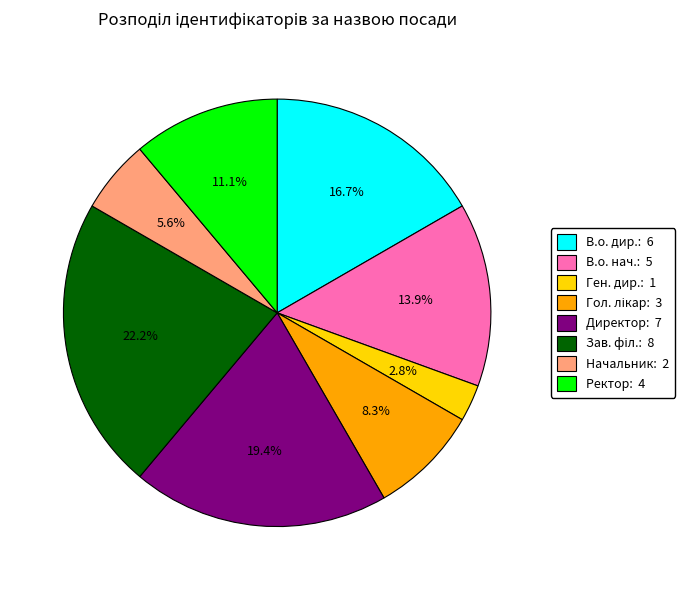

How many slices are in this pie chart?

8